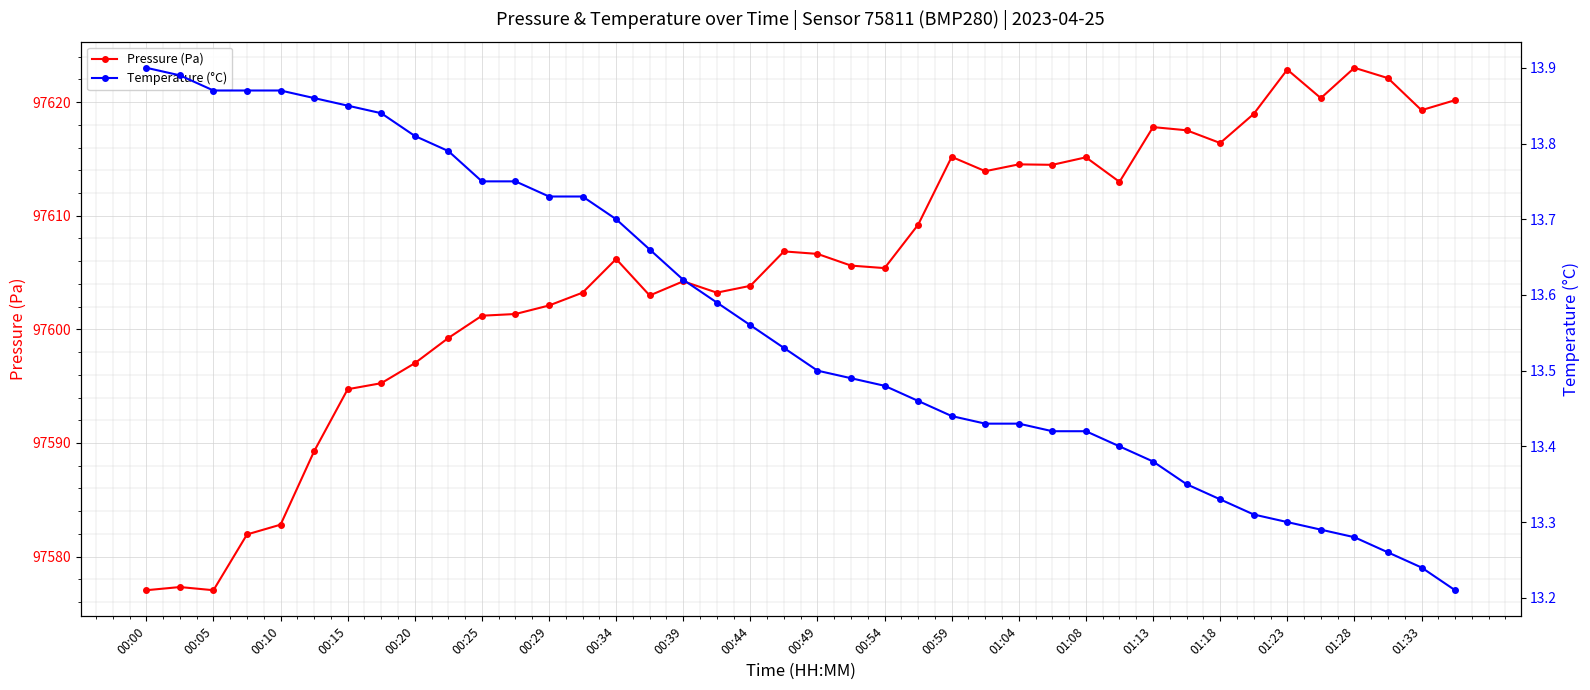

True or false: Pressure (Pa) and Temperature (°C) cross at least once.

False